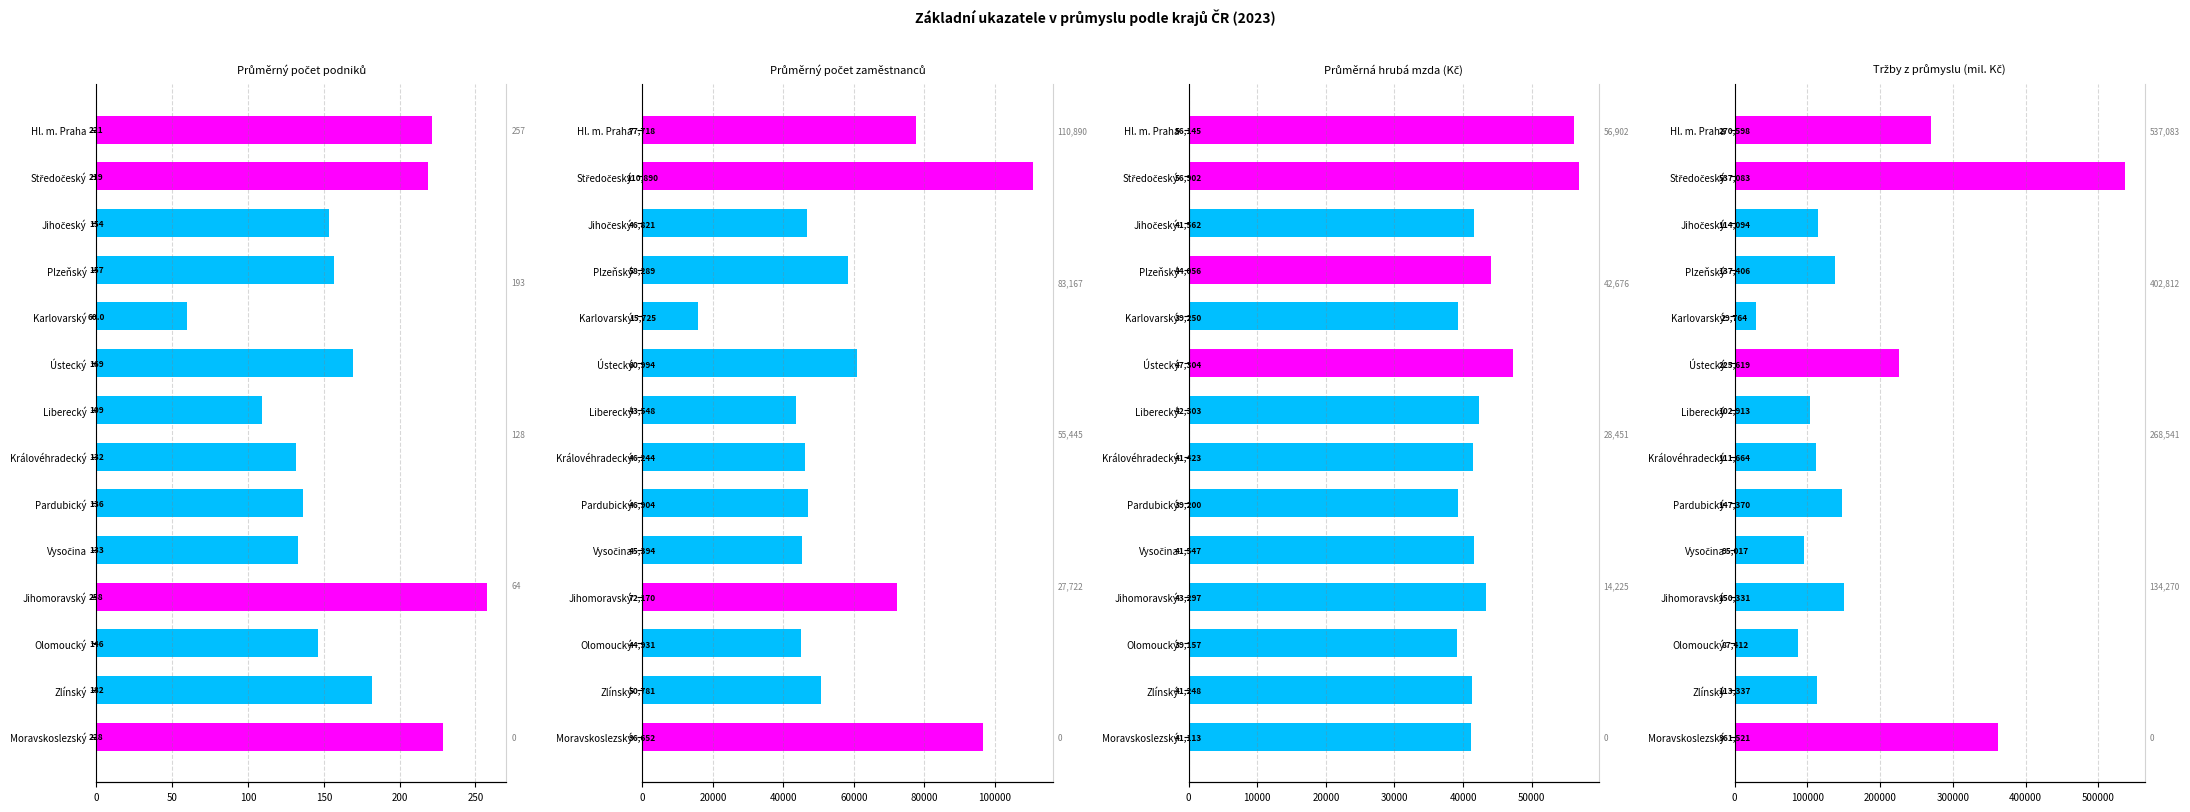

Which series changed the most between Karlovarský and Zlínský?

Tržby z průmyslu (mil. Kč)